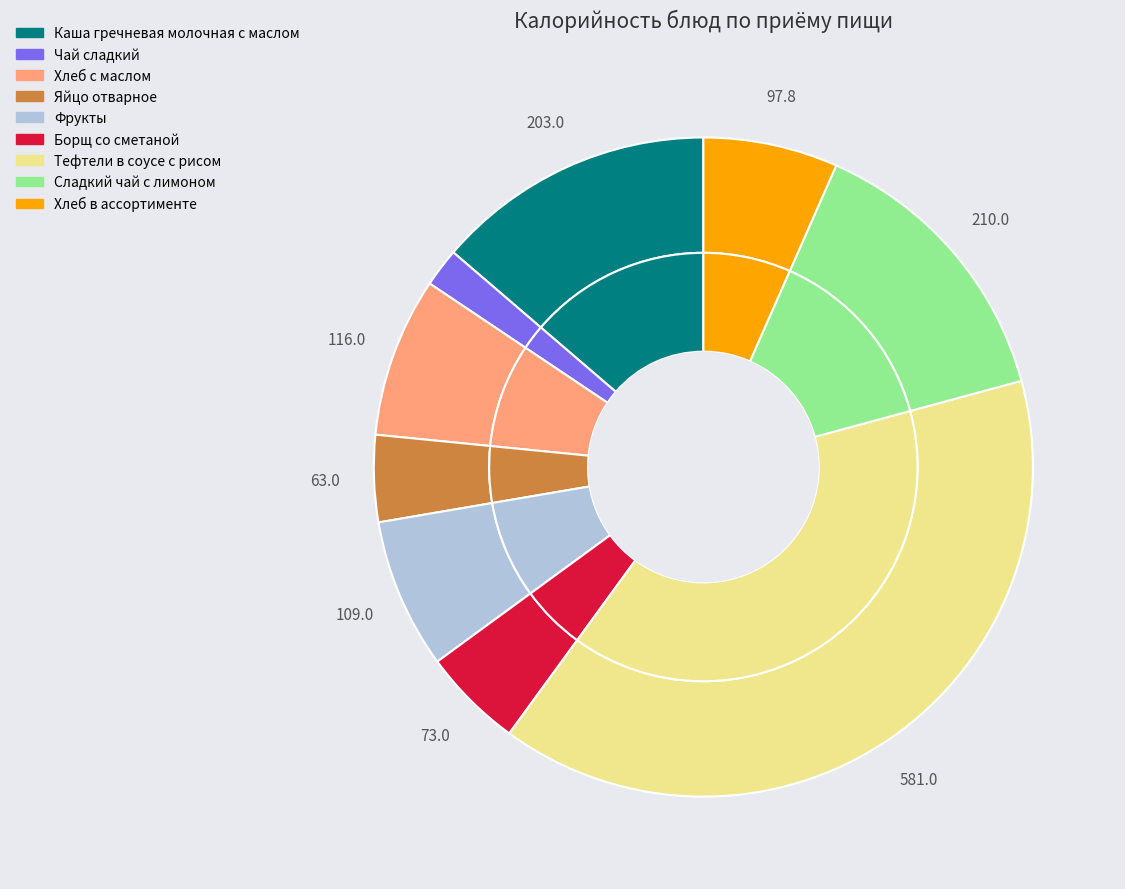

True or false: Хлеб с маслом accounts for 22% of the total.

False